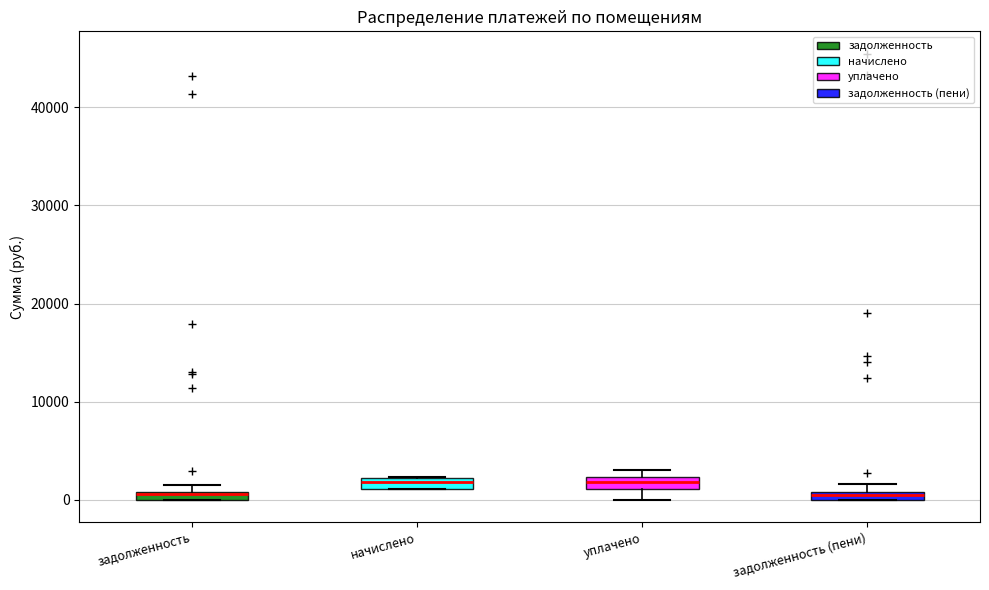

Where is the lower edge of the box for задолженность on the y-axis? The values are not printed on the chart, so give them approximately, as read against the axis.

0